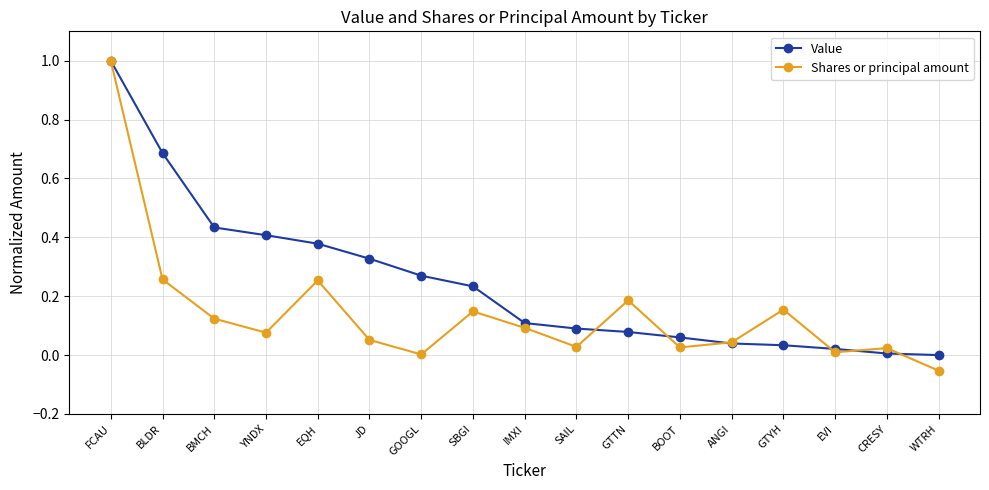

How many data points in Value are above 0?

16